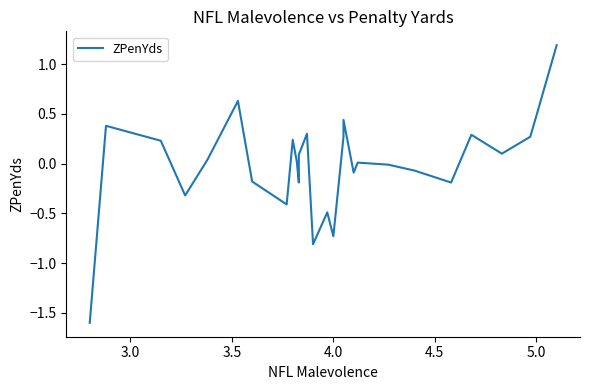

Does the chart display data point markers on the line(s)?

No